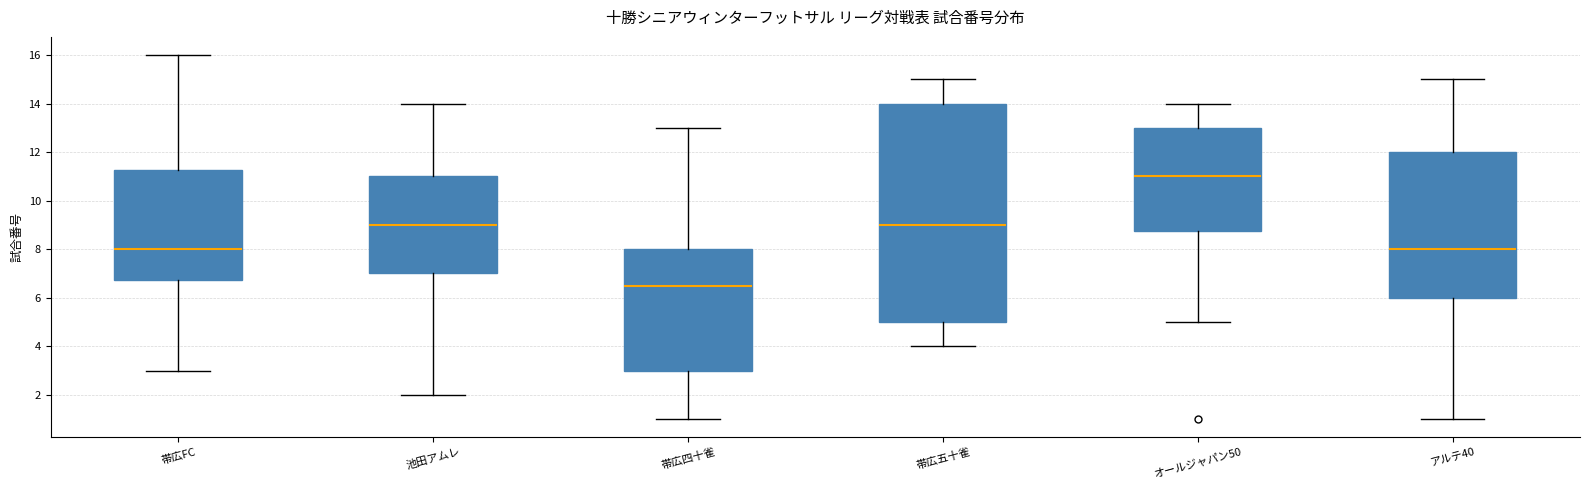

Reading left to right, transcribe this box plot: for each box, give where its median line is, the range the box spans, and where its two whiskers end, as read against the y-axis. The values are not printed on the chart, so give them approximately, as read against the axis.

帯広FC: median 8.0, box 6.8 to 11.2, whiskers 3.0 to 16.0
池田アムレ: median 9.0, box 7.0 to 11.0, whiskers 2.0 to 14.0
帯広四十雀: median 6.6, box 3.0 to 8.0, whiskers 1.0 to 13.0
帯広五十雀: median 9.0, box 5.0 to 14.0, whiskers 4.0 to 15.0
オールジャパン50: median 11.0, box 8.8 to 13.0, whiskers 5.0 to 14.0
アルテ40: median 8.0, box 6.0 to 12.0, whiskers 1.0 to 15.0